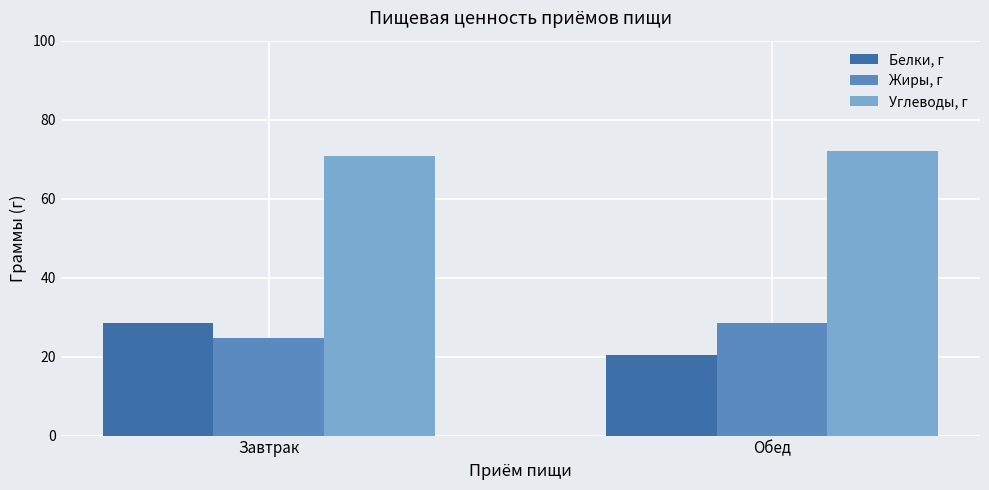

Reading left to right, extract all data points from this chart.

Белки, г: 28.5	20.5
Жиры, г: 24.8	28.6
Углеводы, г: 70.8	72.1